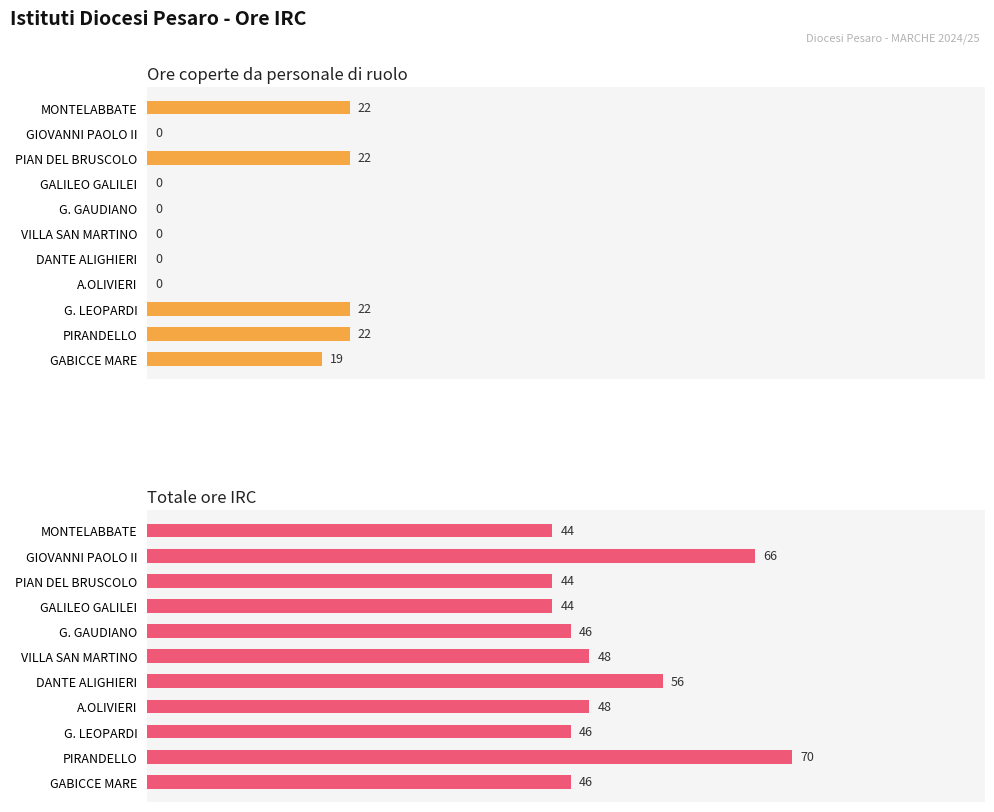

What is the value of the Ore coperte da personale di ruolo bar at the 1st from the left?

19